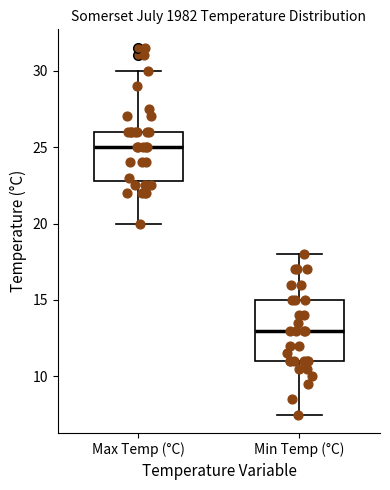

Which box has the lowest median line?

Min Temp (°C)